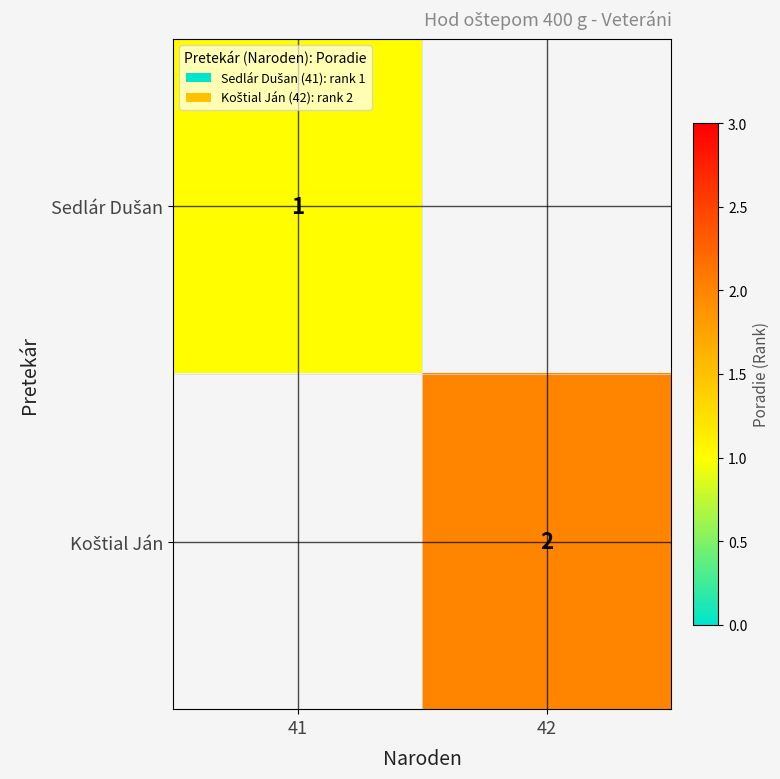

What is the smallest value displayed?

1.0